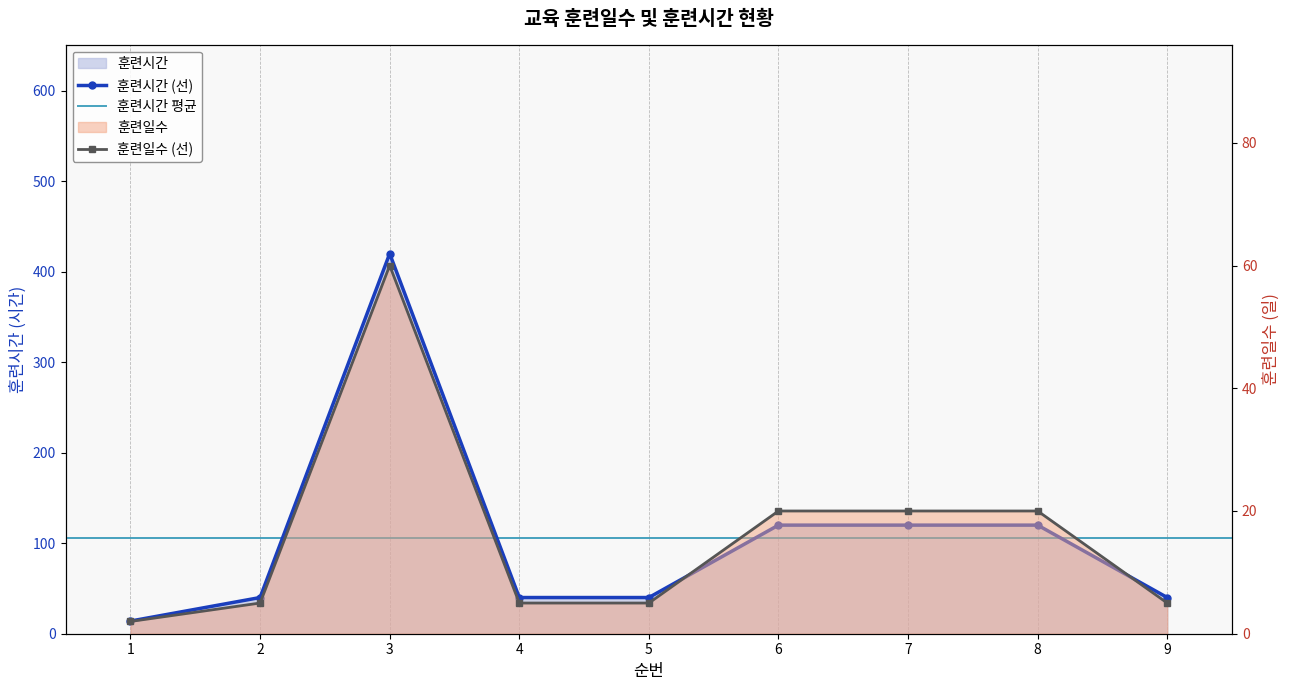

The value of 훈련일수 at 9 is 5. True or false?

True